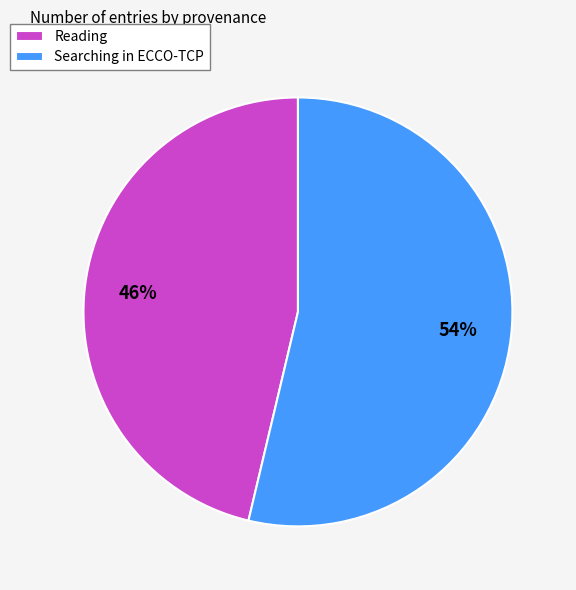

How many segments does this pie chart have?

2